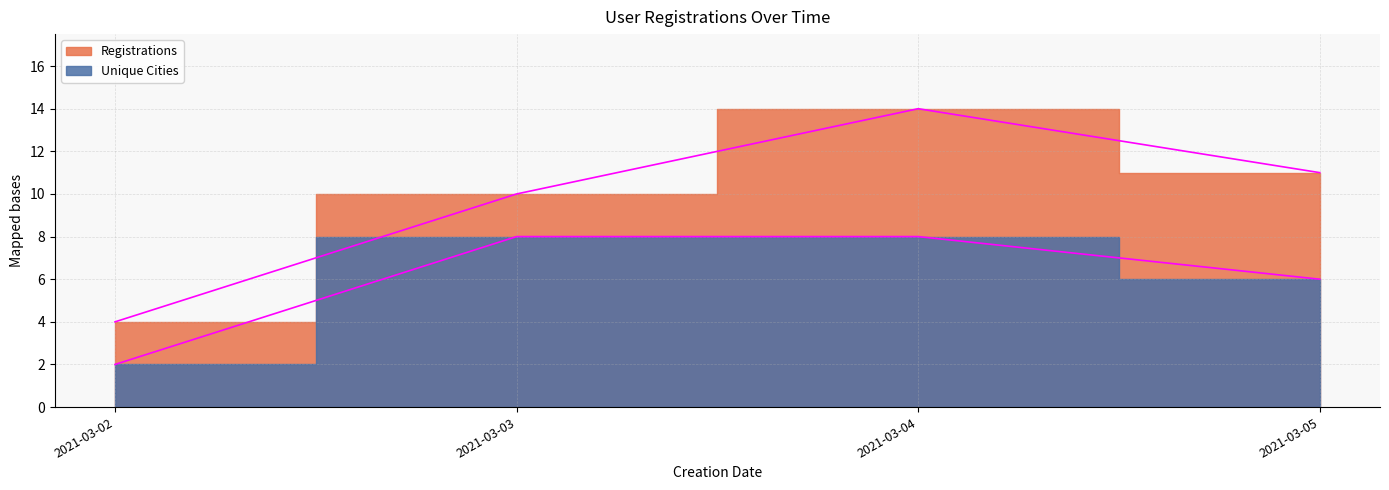

Where does the Unique Cities series first go above 6?

2021-03-03